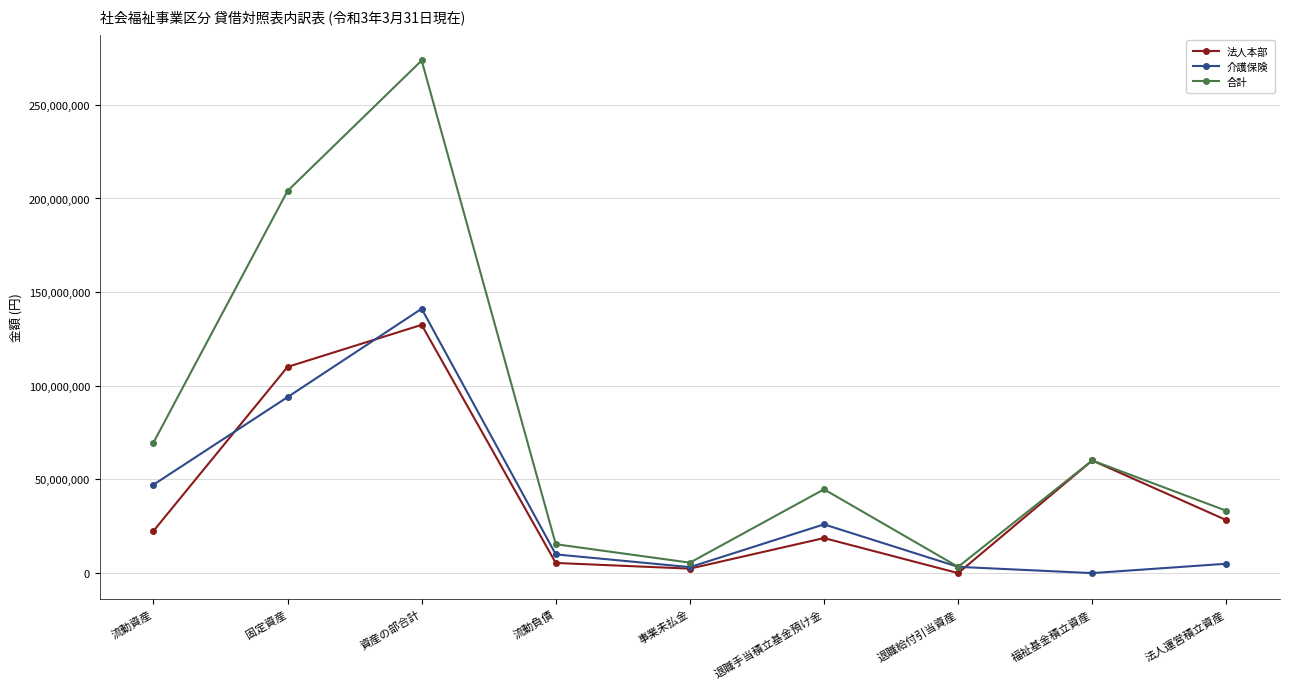

How many data points does each series have?

9